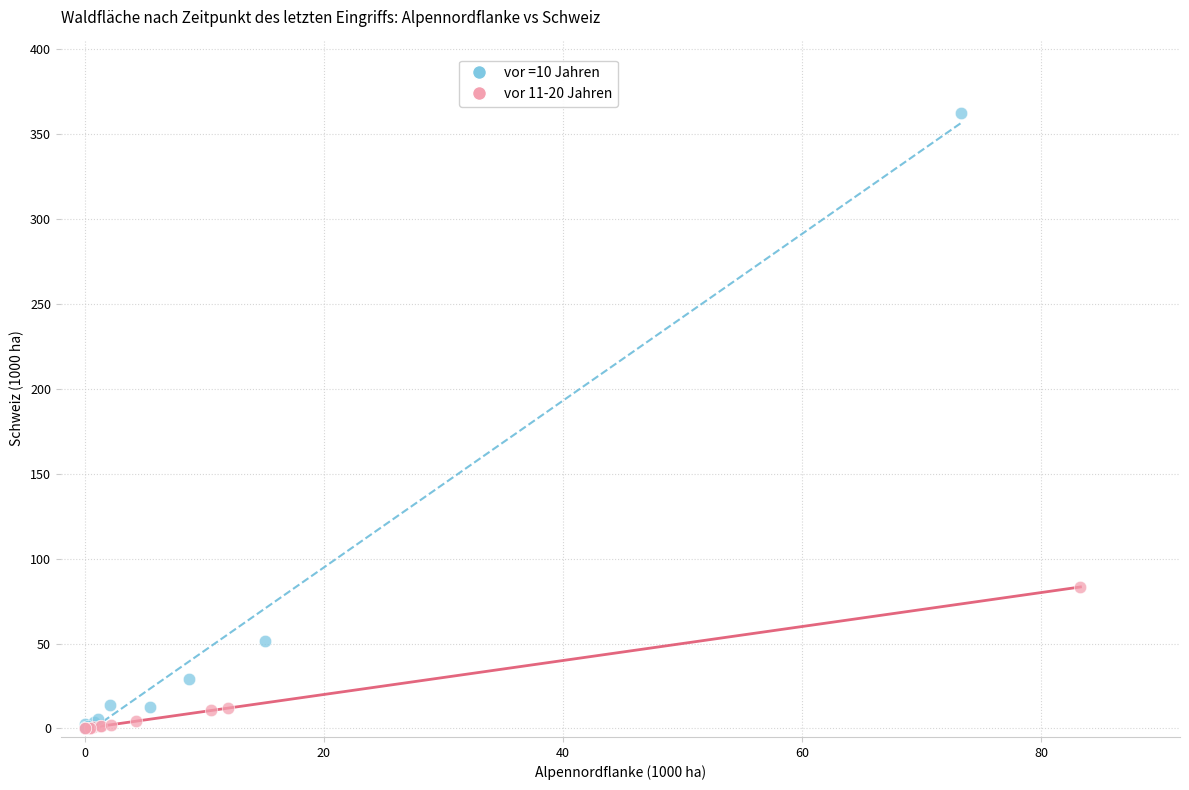

Which series has the largest Y range (max minus min)?

vor =10 Jahren